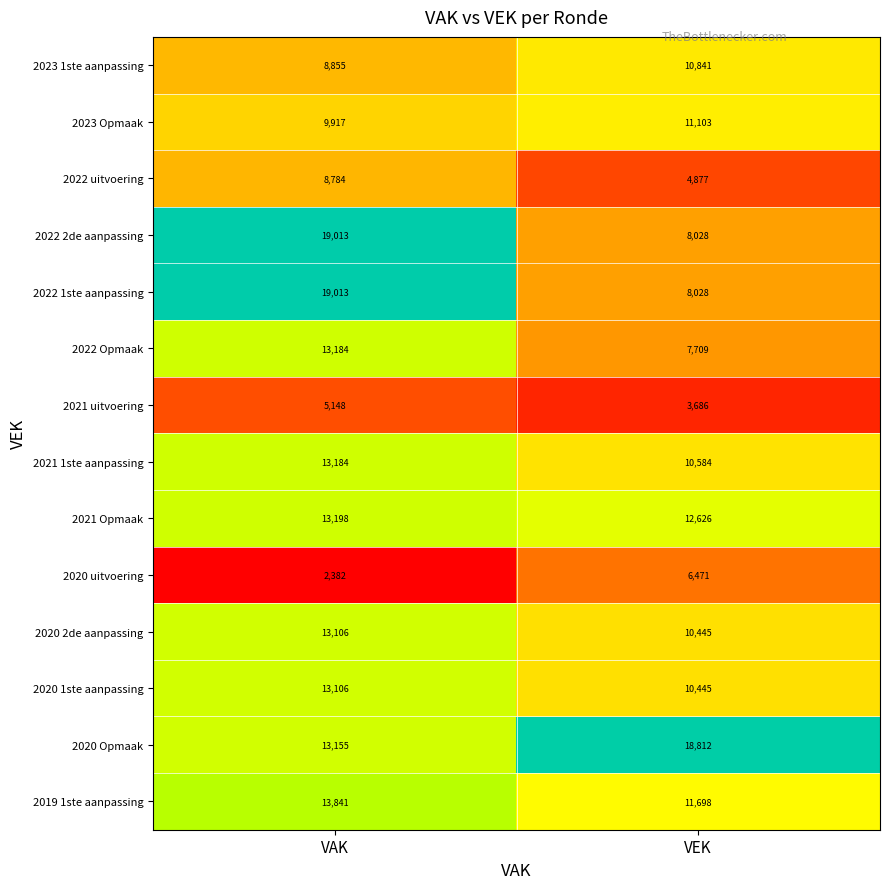

What is the difference between the 2022 uitvoering values at VEK and VAK?

3907